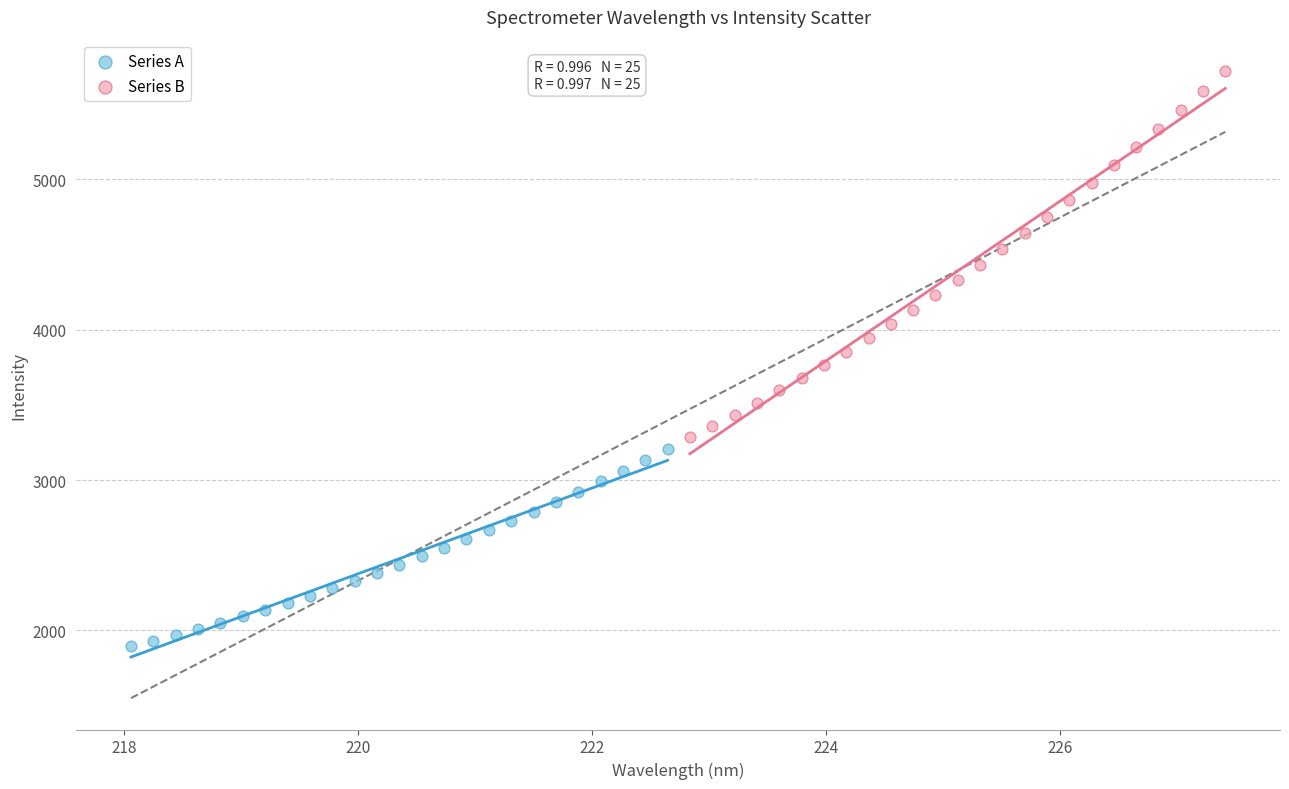

Which series reaches the maximum Y coordinate?

Series B